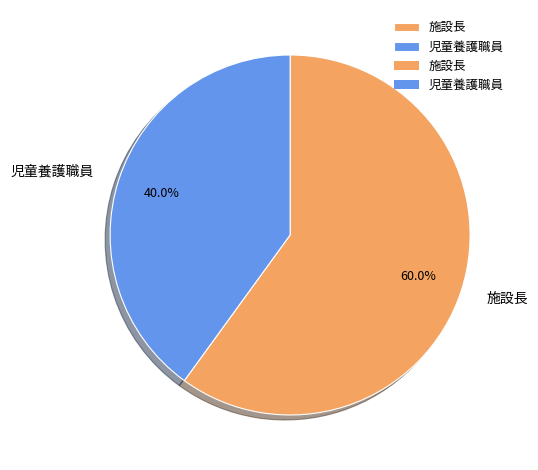

Between 児童養護職員 and 施設長, which is larger?

施設長